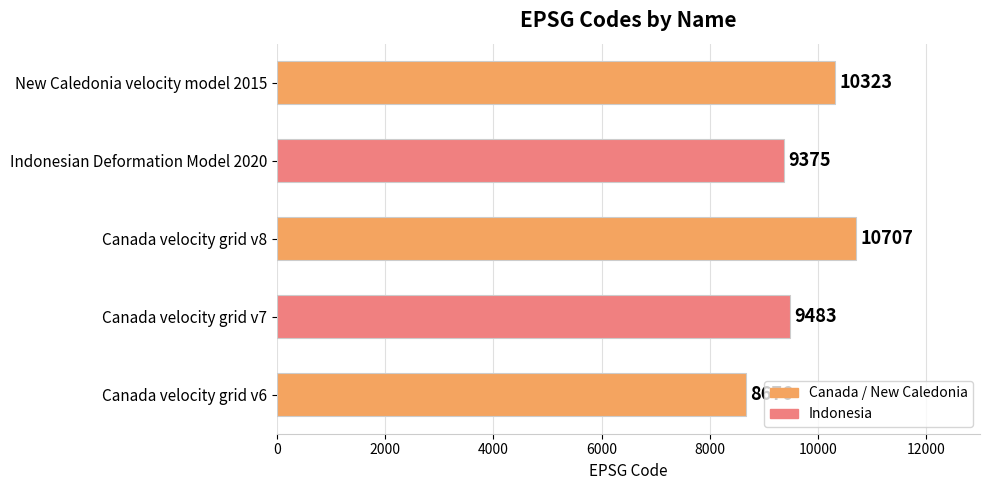

What is the smallest value displayed?

8676